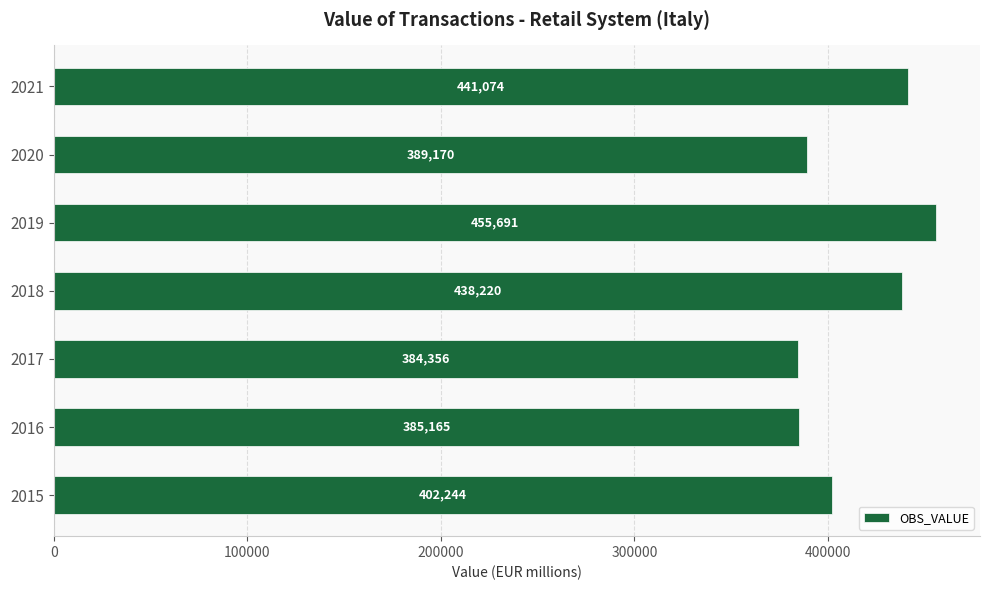

What is the sum of all values?

2895920.0